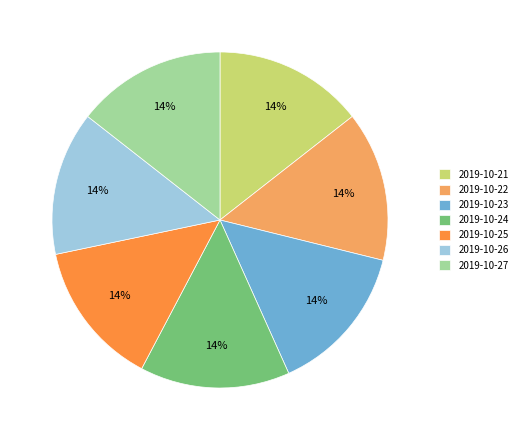

Approximately how many times larger is the value at 2019-10-25 compared to 2019-10-26?

1.0